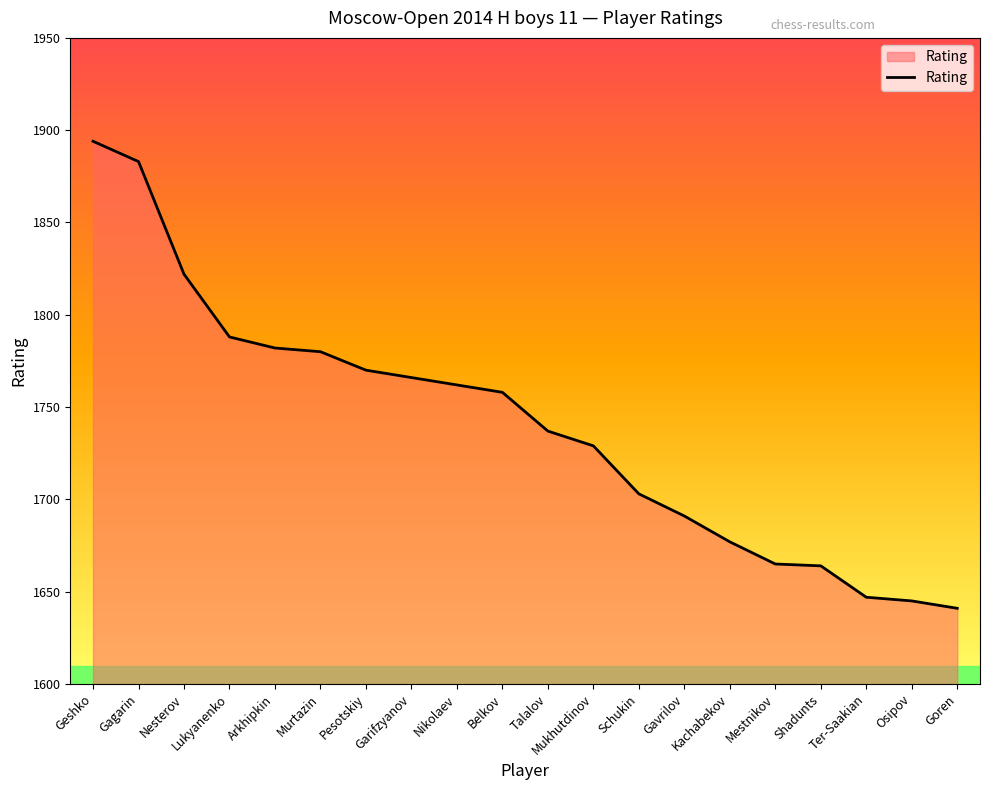

How many values are below 1758?

10